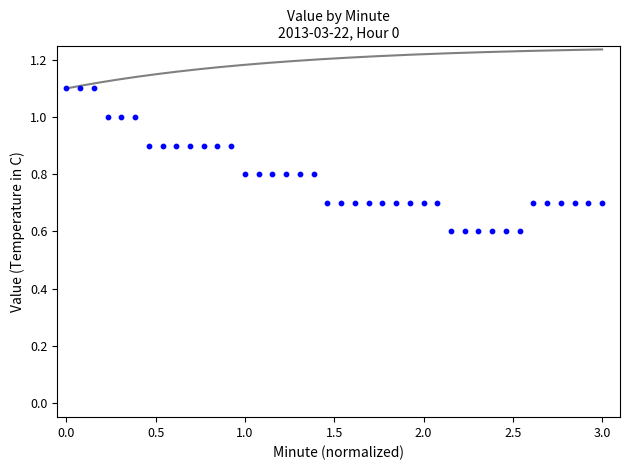

What is the range of Y values (max minus min)?

0.5